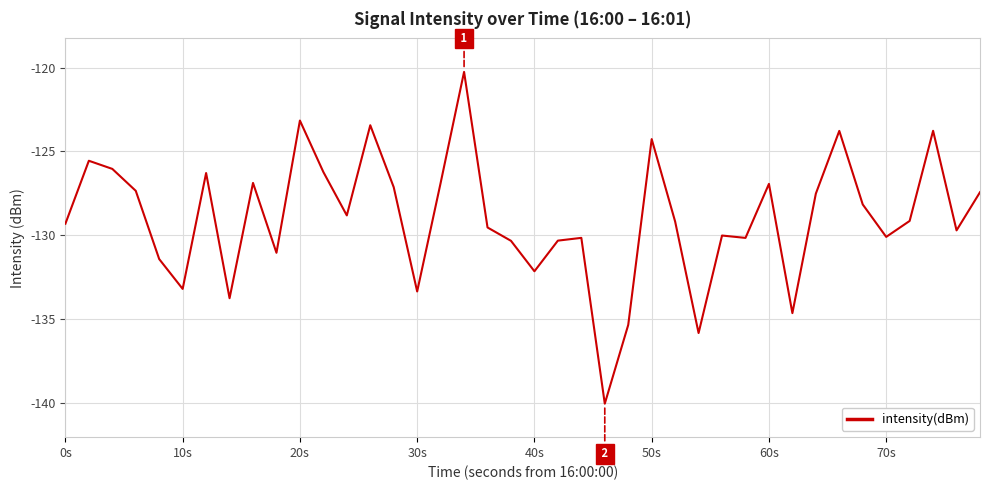

What is the sum of all values?

-5158.8